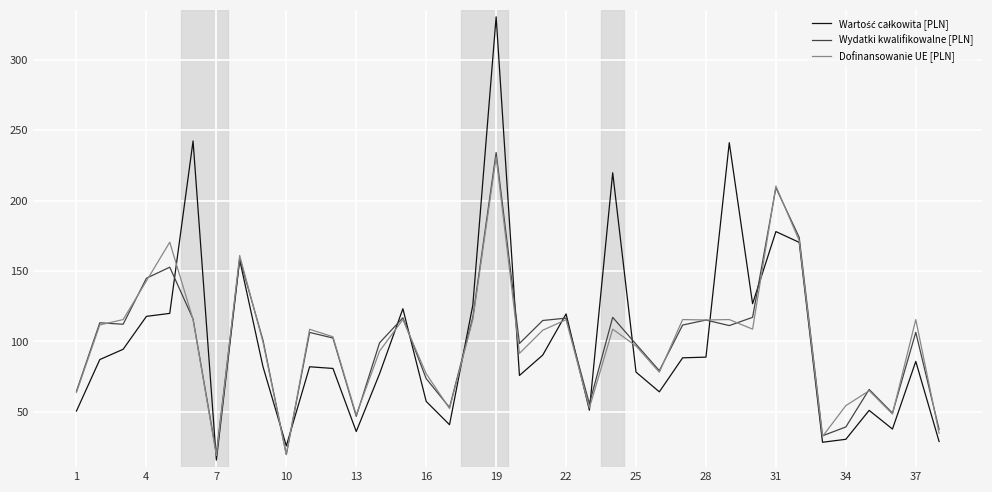

What is the highest value of the Dofinansowanie UE [PLN] series?

230.9